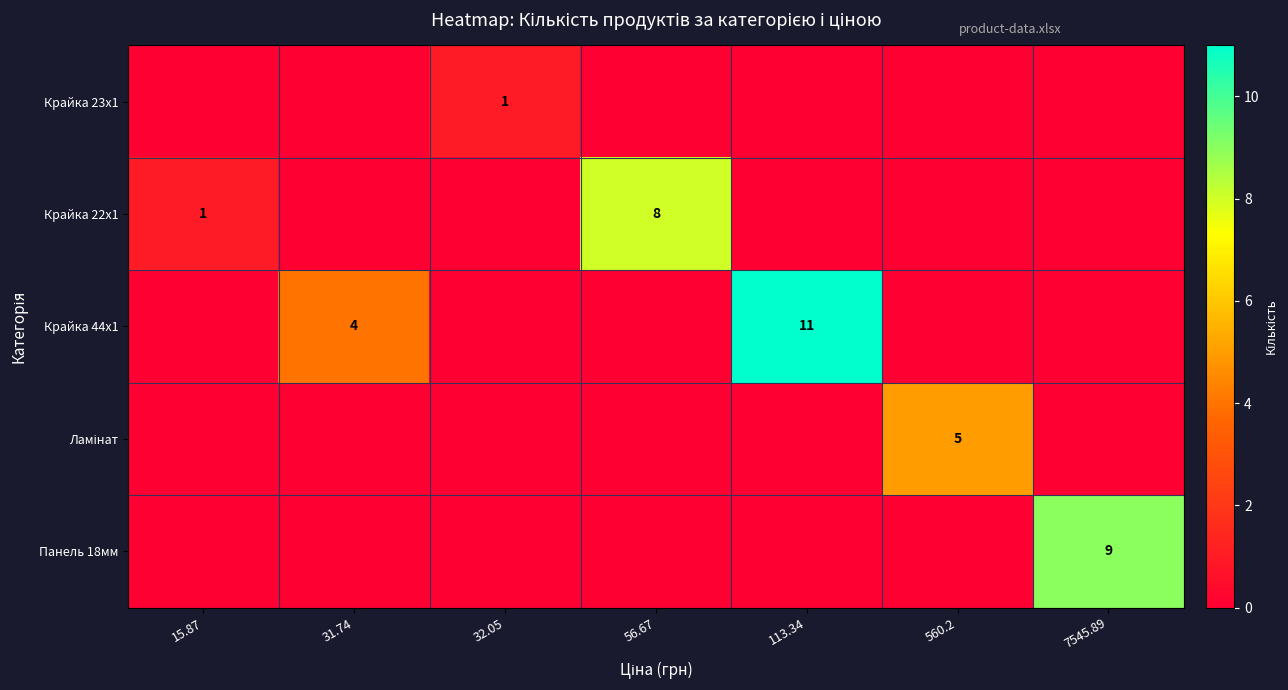

The value of Крайка 23x1 at 32.05 is 1. True or false?

True